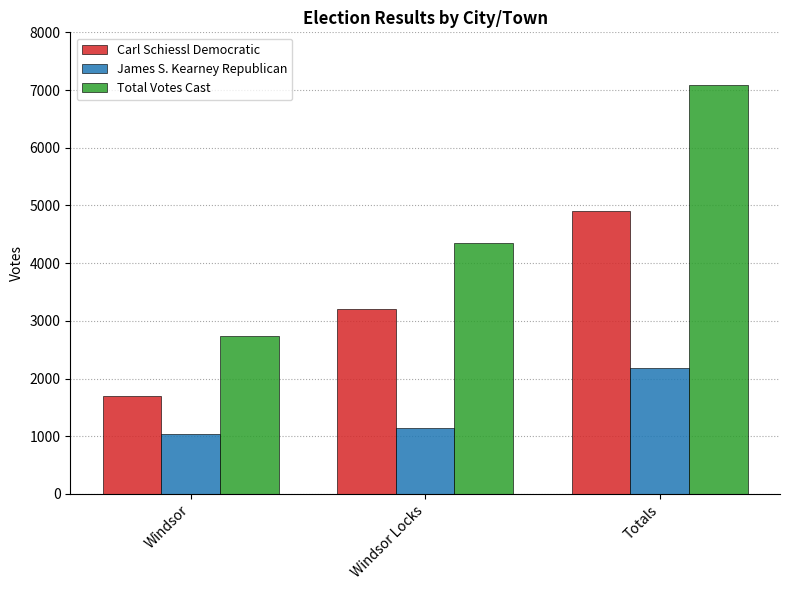

Reading left to right, what are all the values shown in this chart?

Carl Schiessl Democratic: 1702	3198	4900
James S. Kearney Republican: 1042	1146	2188
Total Votes Cast: 2744	4344	7088